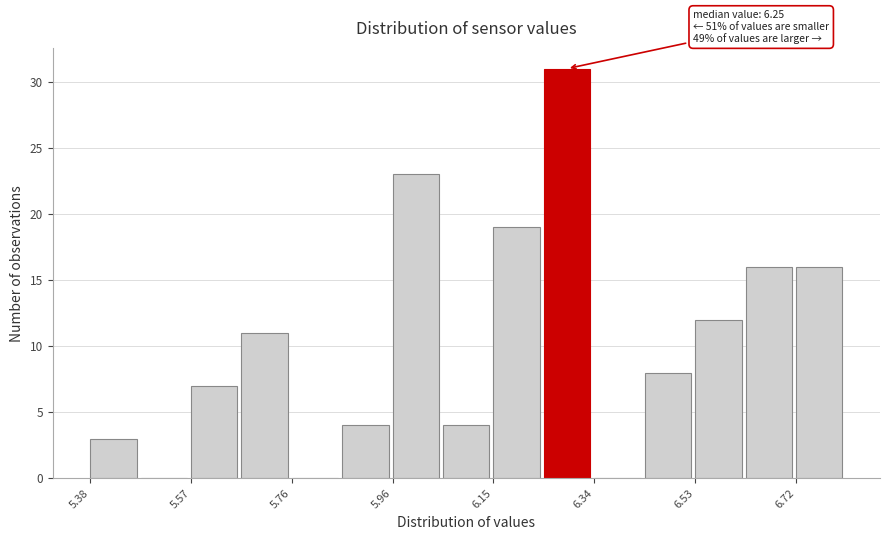

Over which range of the x-axis is the bar tallest?

6.244 to 6.340